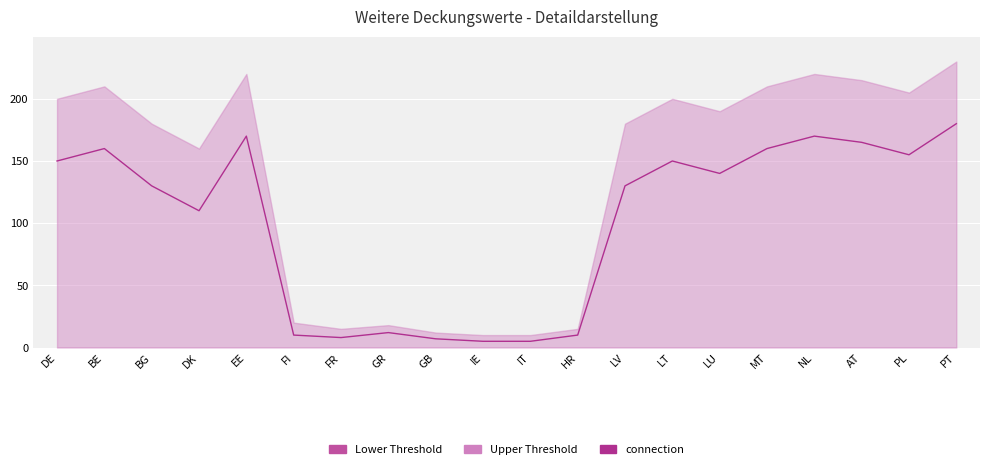

What is the difference between the highest and lowest values at DK?

110